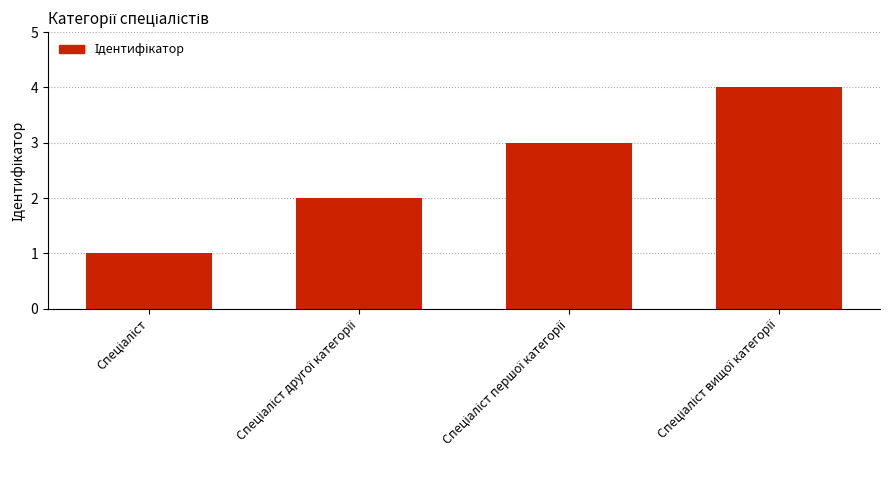

What is the sum of all values?

10